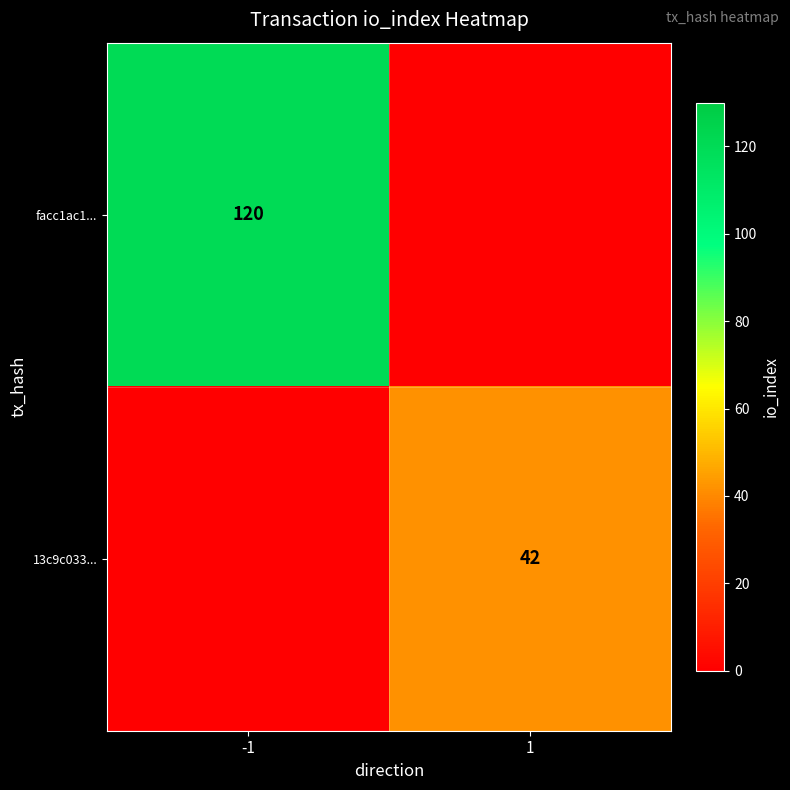

Is it true that facc1ac1... equals 34 at -1?

False